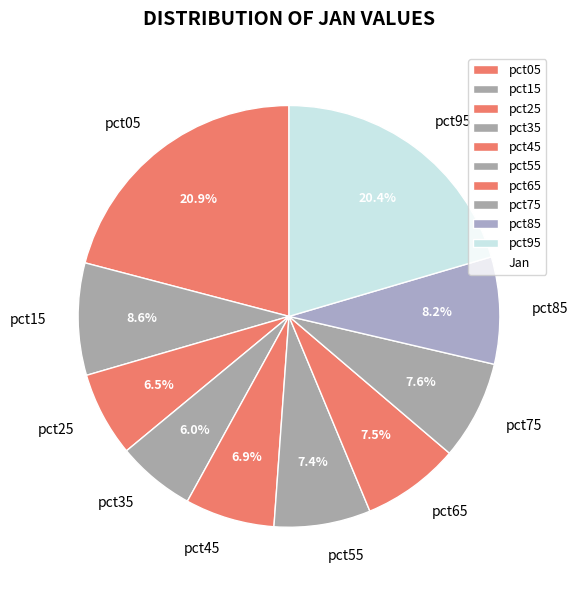

Combined, do pct45 and pct05 account for over 50%?

No